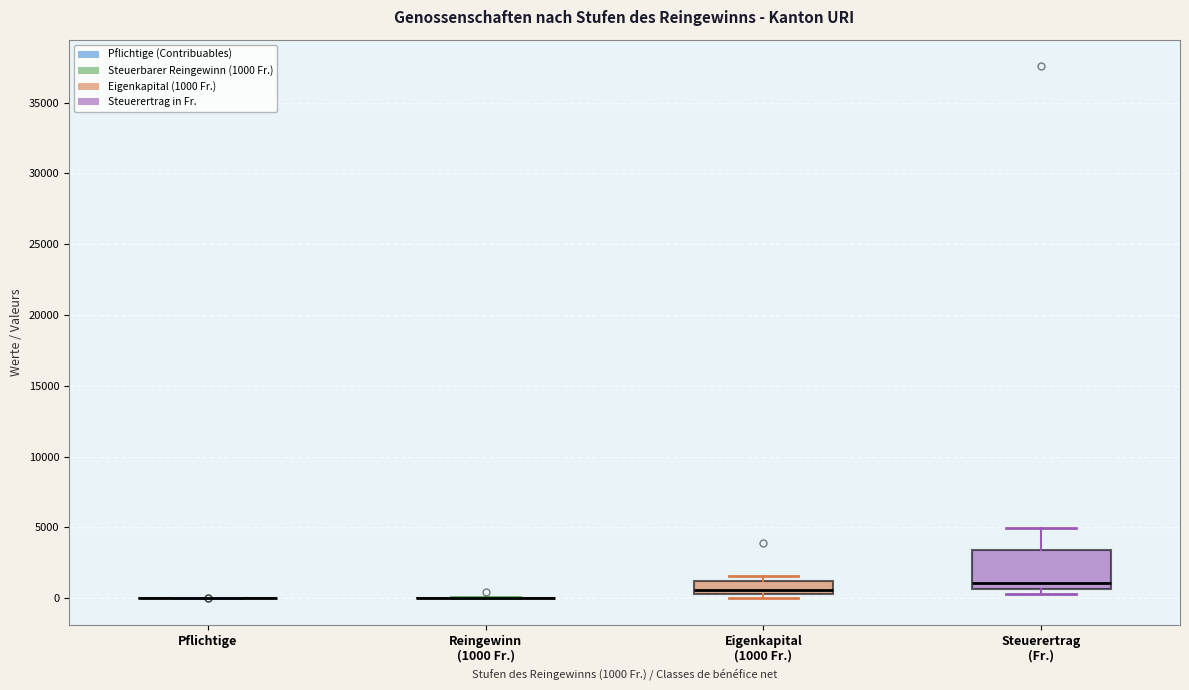

Reading left to right, read every box against the y-axis: the position of its median line, the range the box covers, and the ends of its whiskers. The values are not printed on the chart, so give them approximately, as read against the axis.

Pflichtige: box collapsed to a line at 0, whiskers 0 to 0
Reingewinn (1000 Fr.): box collapsed to a line at 0, whiskers 0 to 0
Eigenkapital (1000 Fr.): median 500 (just above the box's lower edge), box 500 to 1500, whiskers 0 to 1500 (just above the box's upper edge)
Steuerertrag (Fr.): median 1000, box 500 to 3500, whiskers 500 (just below the box's lower edge) to 5000